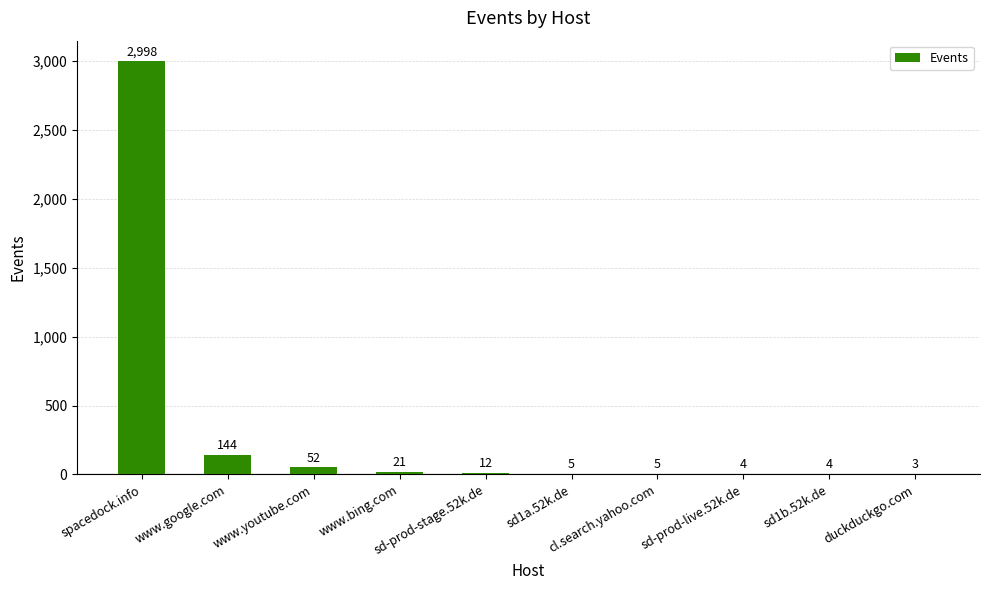

True or false: the data shows 4 at sd1b.52k.de.

True